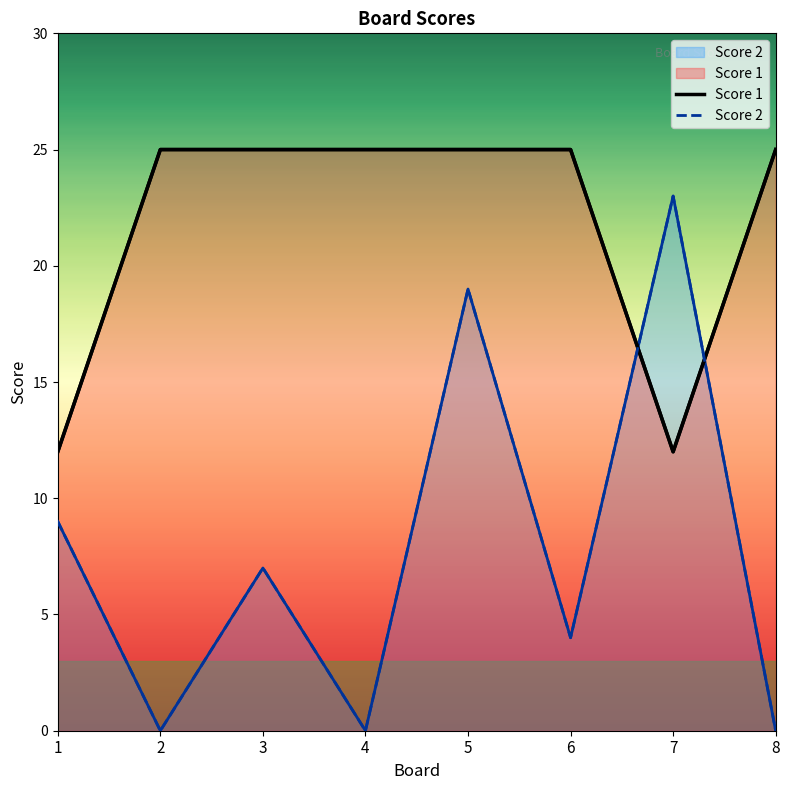

What is the difference between the second highest and minimum values in the Score 1 series?

13